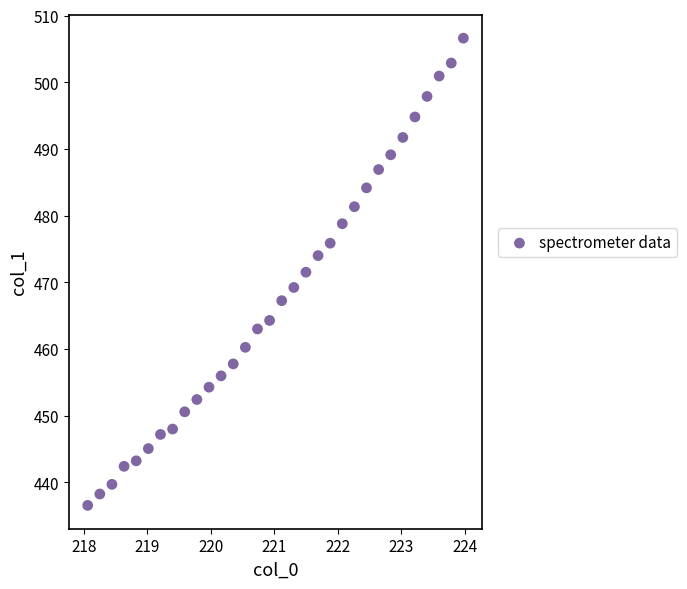

What is the range of X values (max minus min)?

5.9